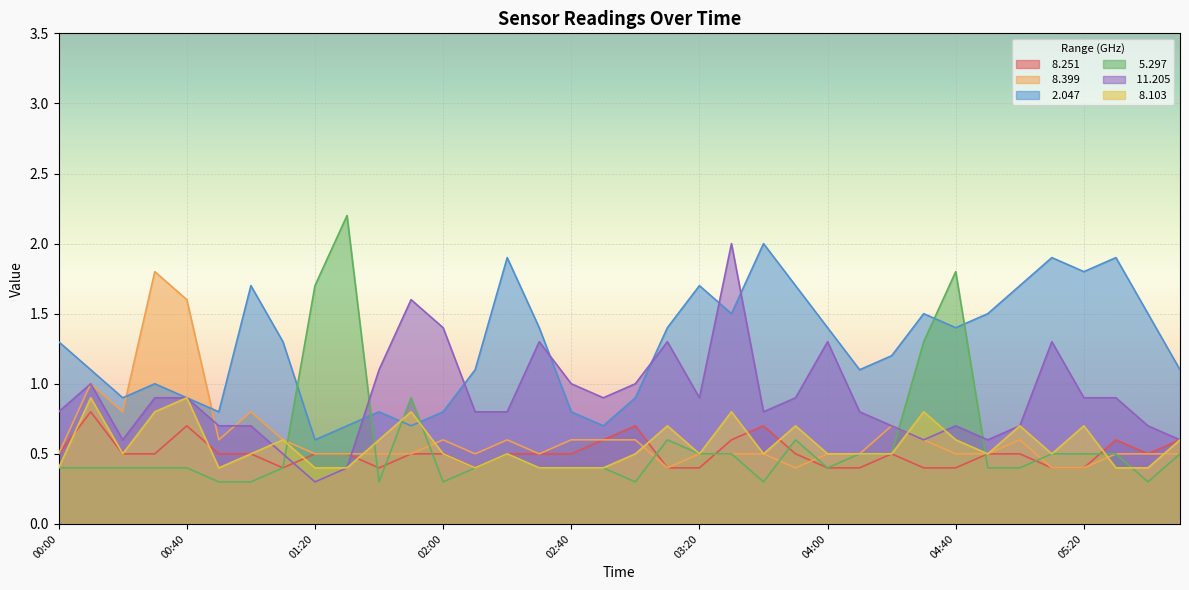

Where is   8.399 nearest to the value 1?

00:10